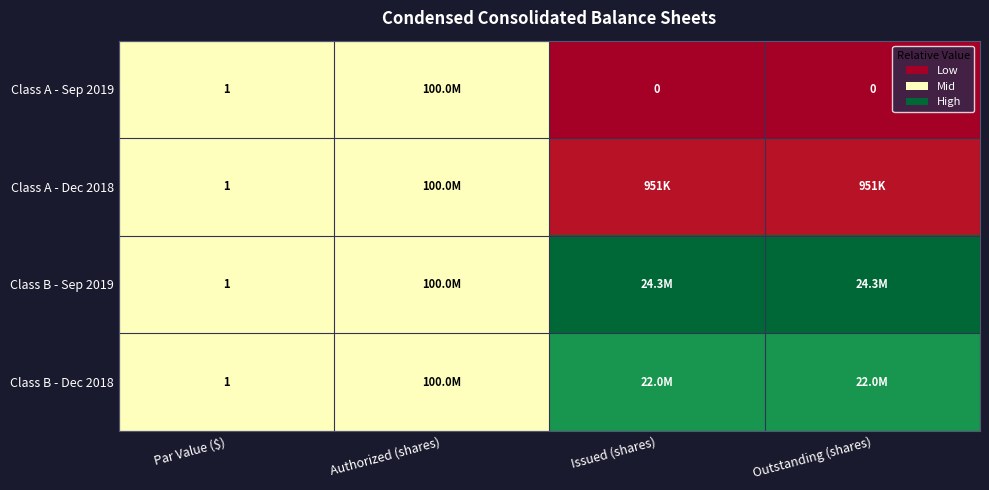

What is the total value across all series at Par Value ($)?

4.0